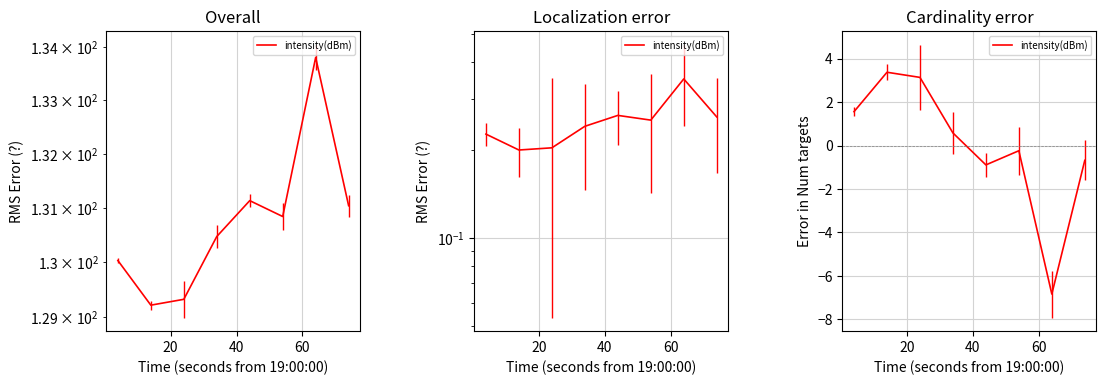

What is the maximum value shown in the chart?

3.4